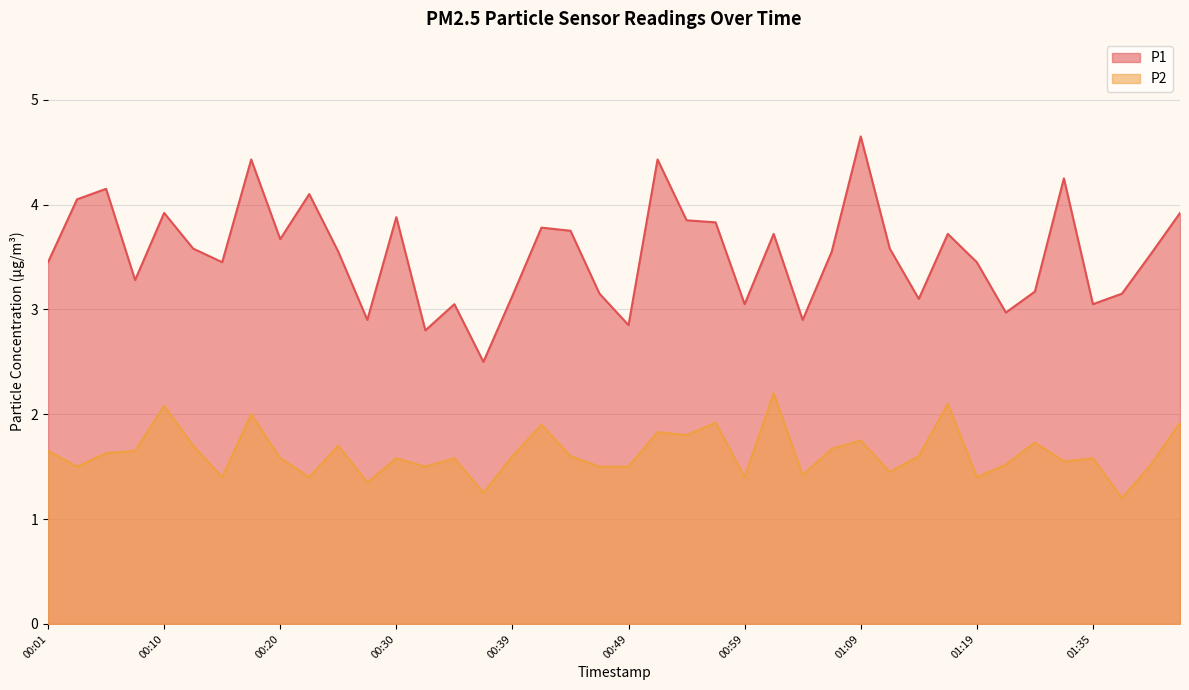

True or false: P2 and P1 intersect in this chart.

False